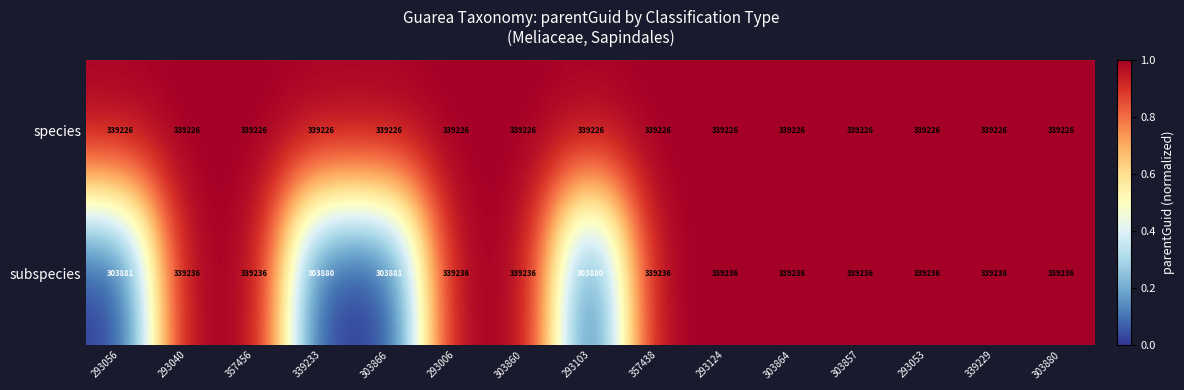

Reading left to right, list all the values displayed in this chart.

species: 293056=339226	293040=339226	357456=339226	339233=339226	303866=339226	293006=339226	303860=339226	293103=339226	357438=339226	293124=339226	303864=339226	303857=339226	293053=339226	339229=339226	303880=339226
subspecies: 293056=303881	293040=339236	357456=339236	339233=303880	303866=303881	293006=339236	303860=339236	293103=303880	357438=339236	293124=339236	303864=339236	303857=339236	293053=339236	339229=339236	303880=339236